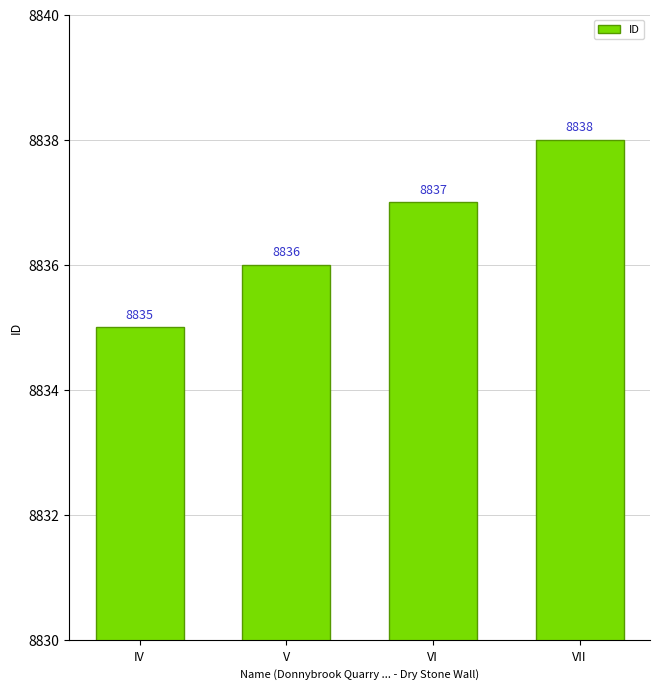

Rank the categories by value from lowest to highest.

IV, V, VI, VII